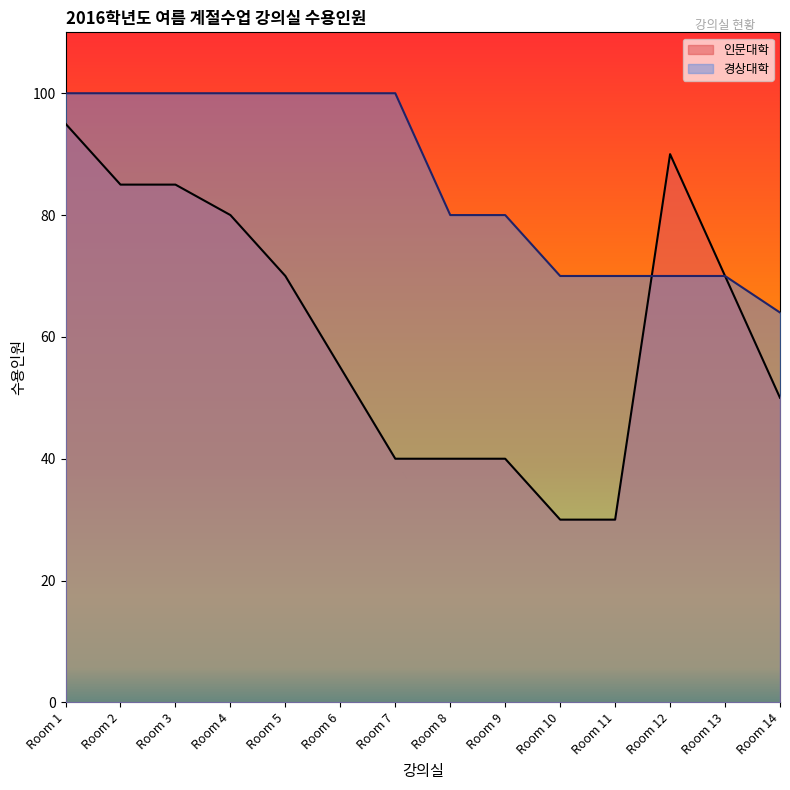

What is the ratio of the value at Room 1 to the value at Room 3?

1.0